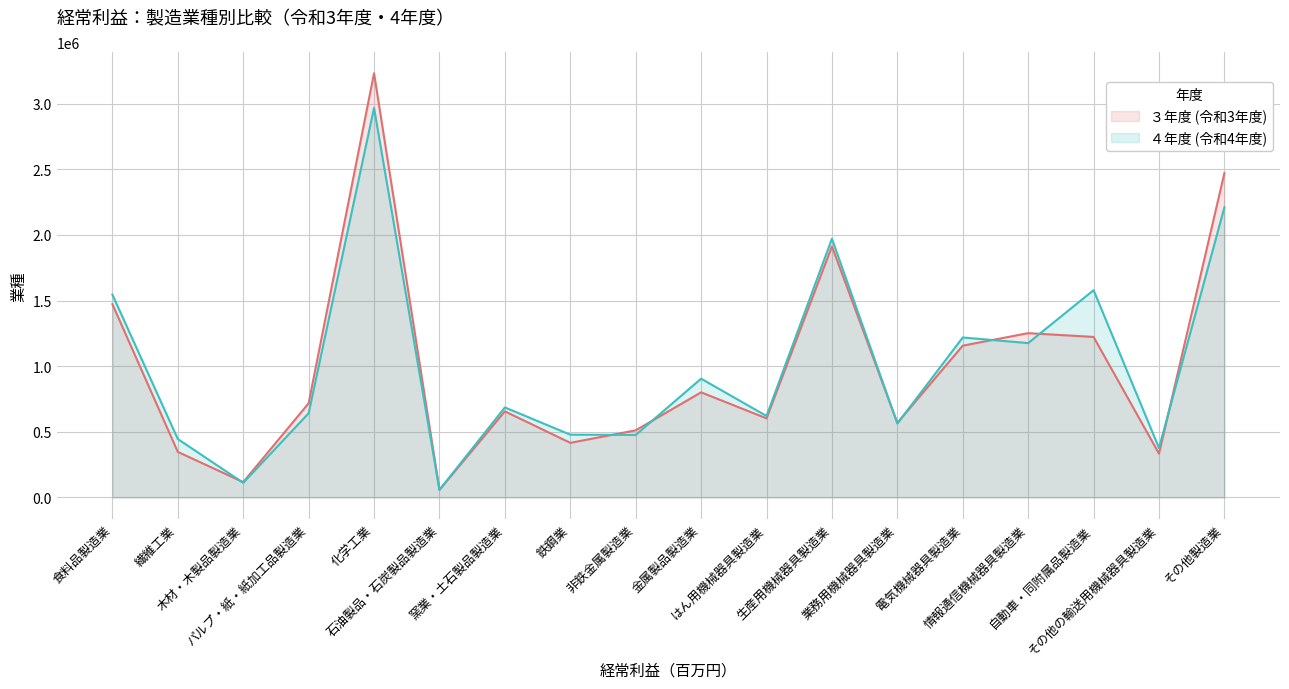

What value does the ４年度 (令和4年度) series have at 窯業・土石製品製造業?

685616